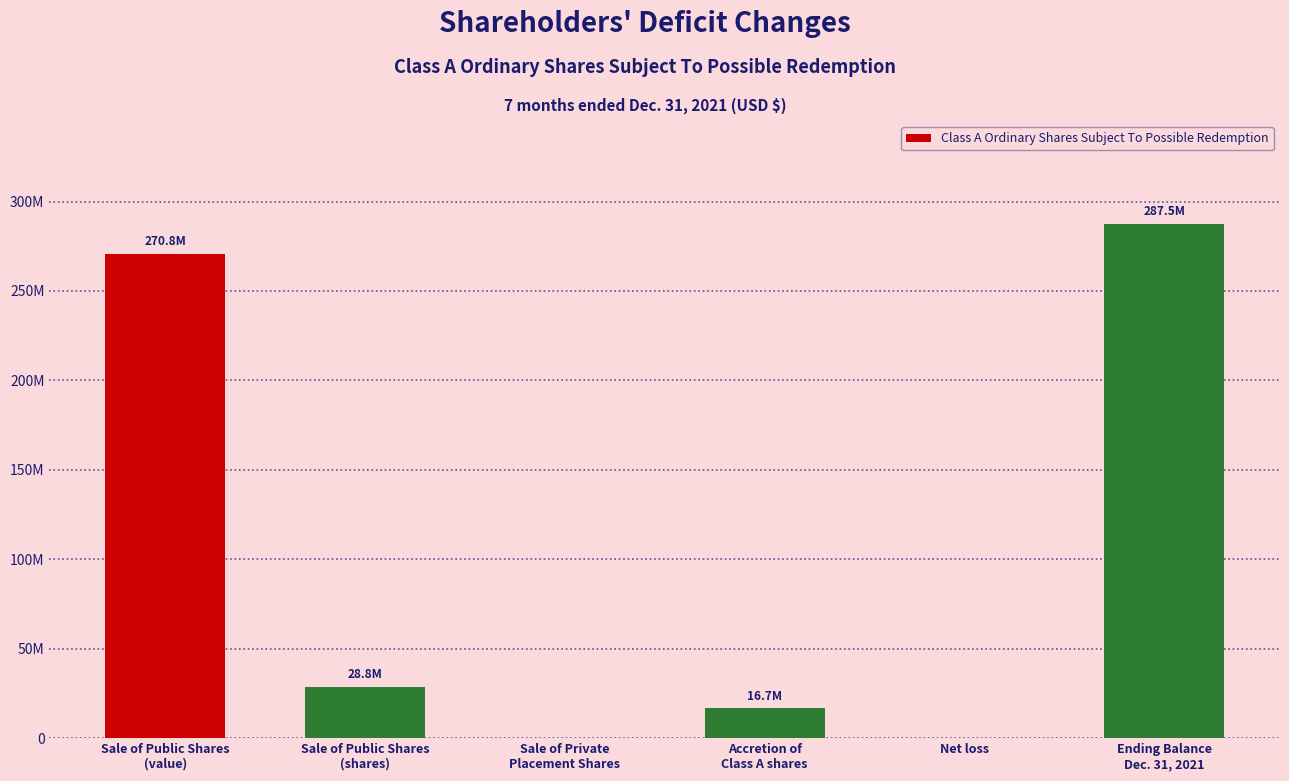

Approximately how many times larger is the value at Sale of Public Shares
(shares) compared to Accretion of
Class A shares?

1.7